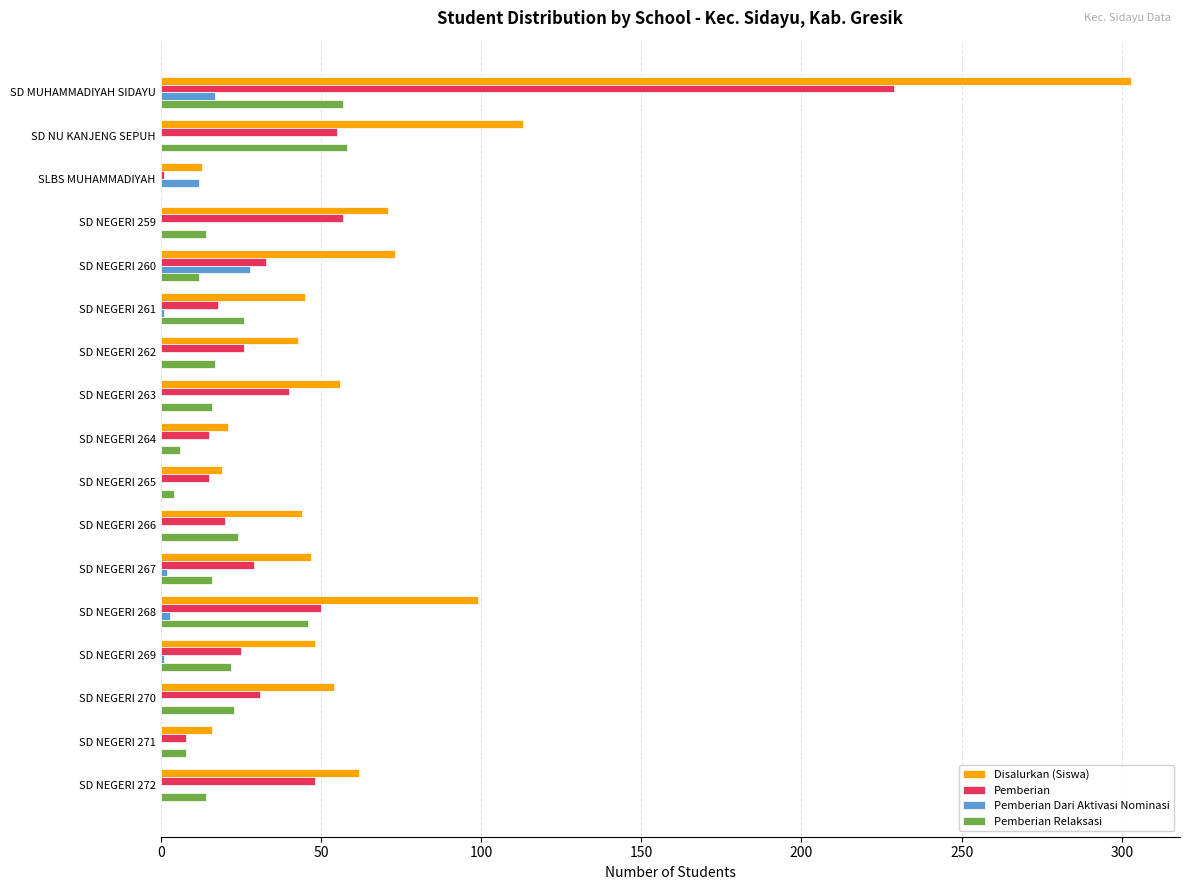

Which category has the highest value in the Pemberian series?

SD MUHAMMADIYAH SIDAYU